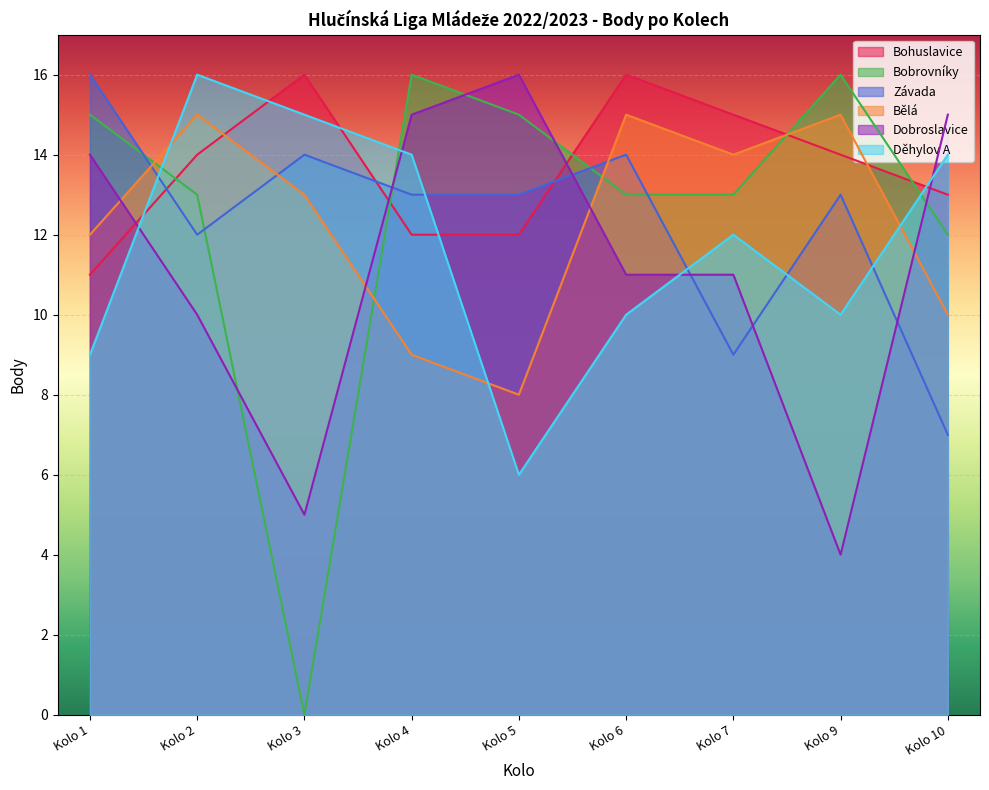

Where does the Dobroslavice series first go above 11?

Kolo 1